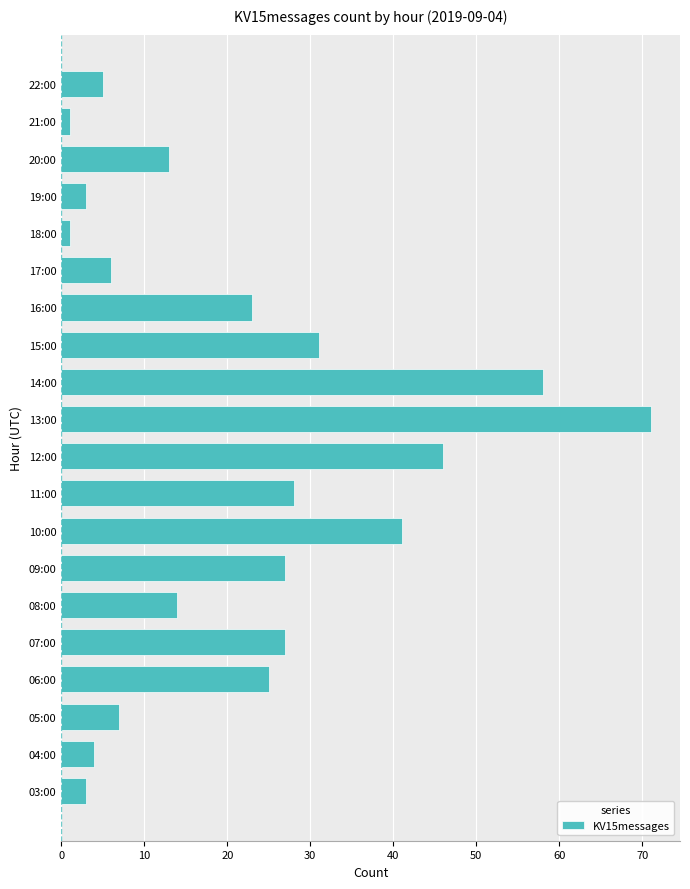

What is the maximum value shown in the chart?

71